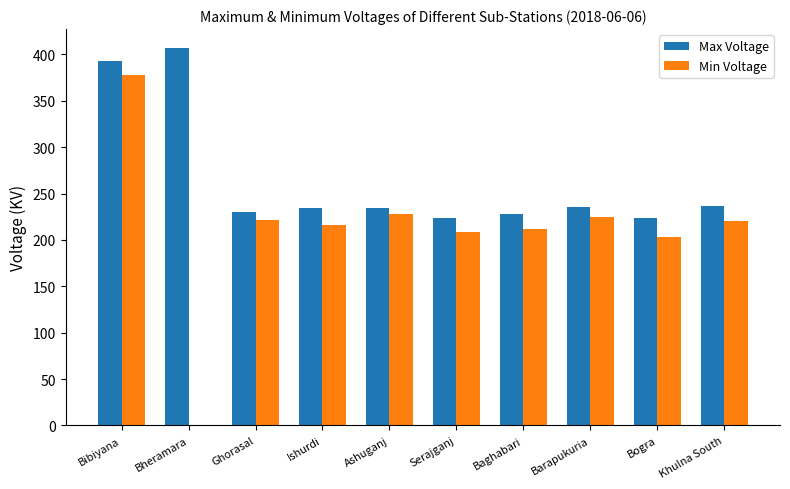

What is the sum of the Max Voltage values at Bheramara and Bogra?

631